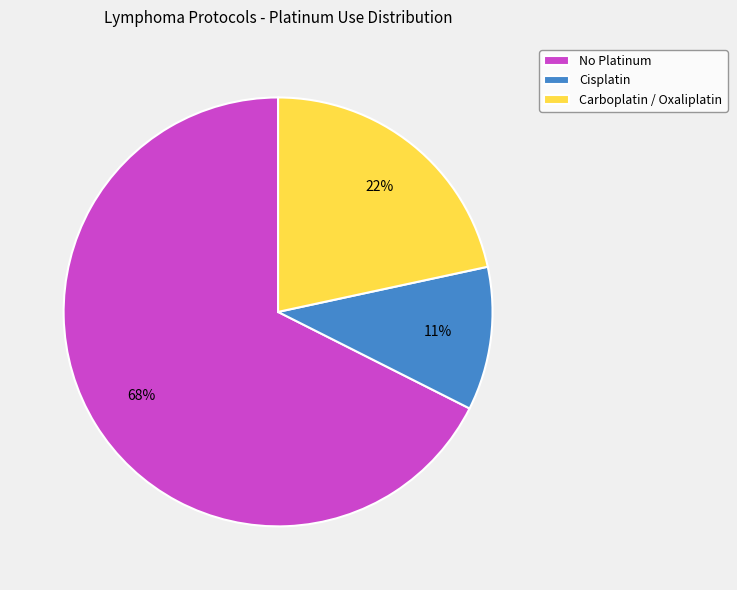

To the nearest percent, what percentage of the pie is Carboplatin / Oxaliplatin?

22%